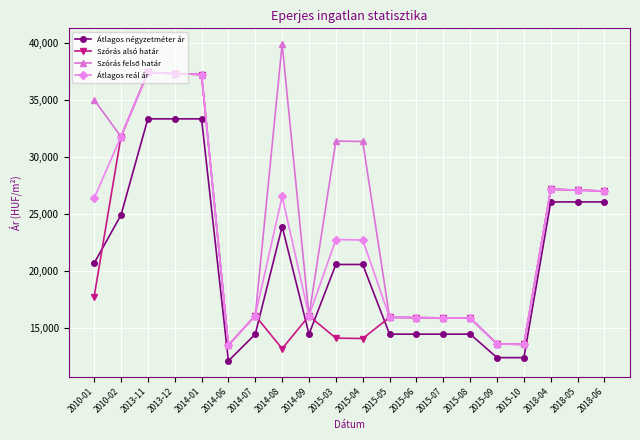

How many series are shown in this chart?

4